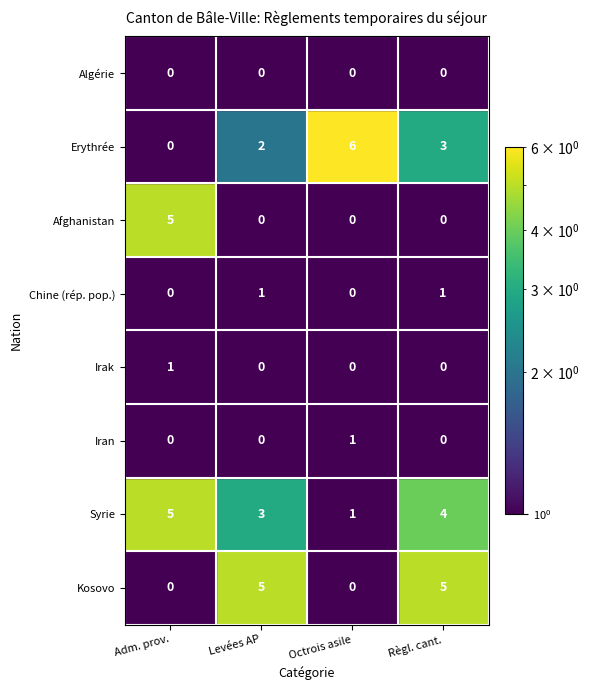

What is the highest value of the Syrie series?

5